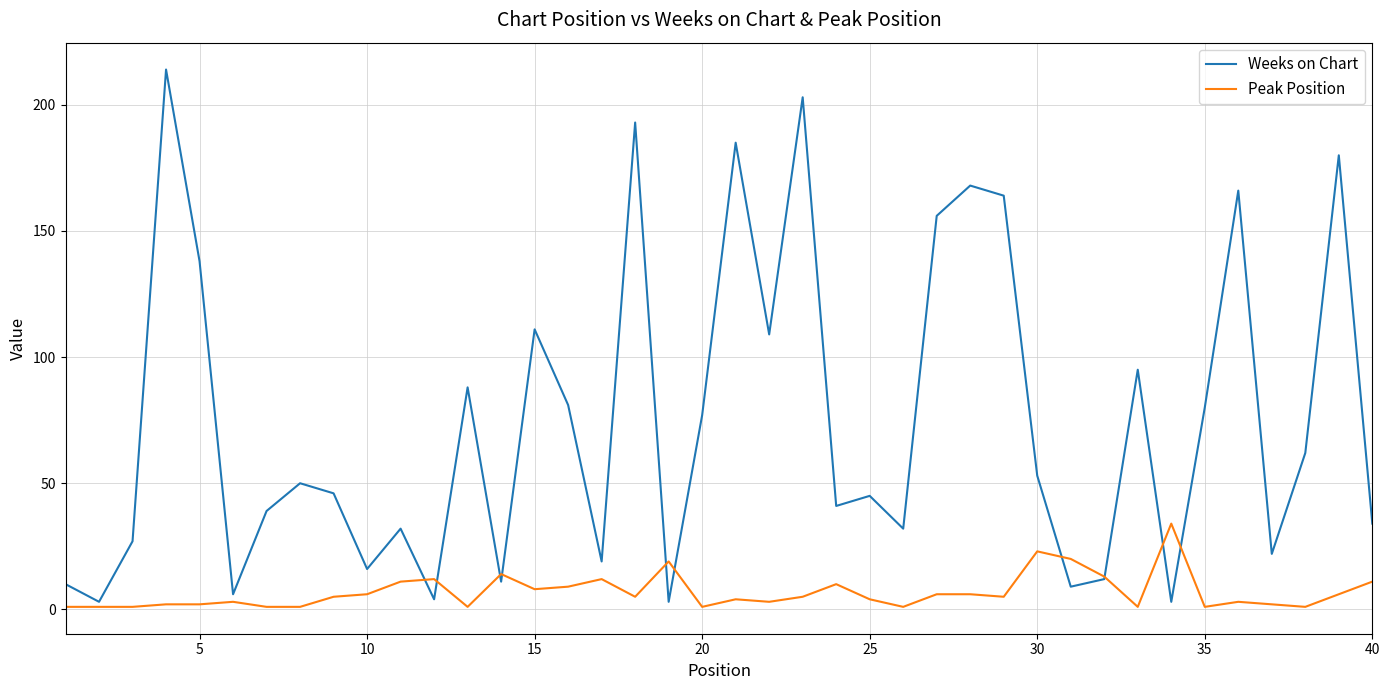

Which series has the largest total across all categories?

Weeks on Chart